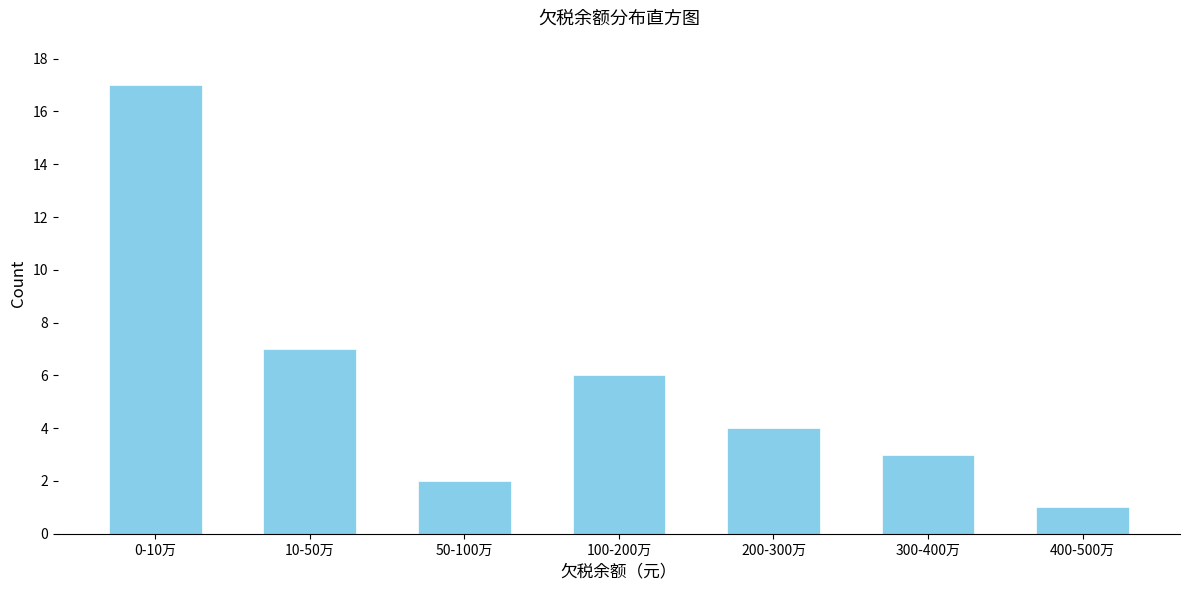

Reading right to left, what are all the values shown in this chart?

400-500万=1	300-400万=3	200-300万=4	100-200万=6	50-100万=2	10-50万=7	0-10万=17